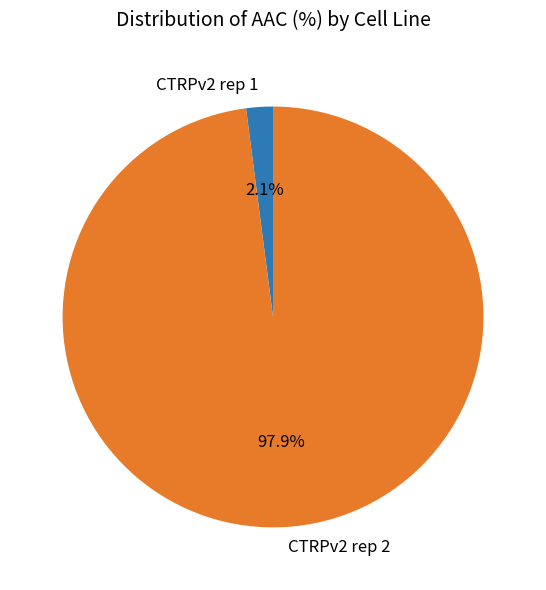

Is there a majority slice in this chart?

Yes